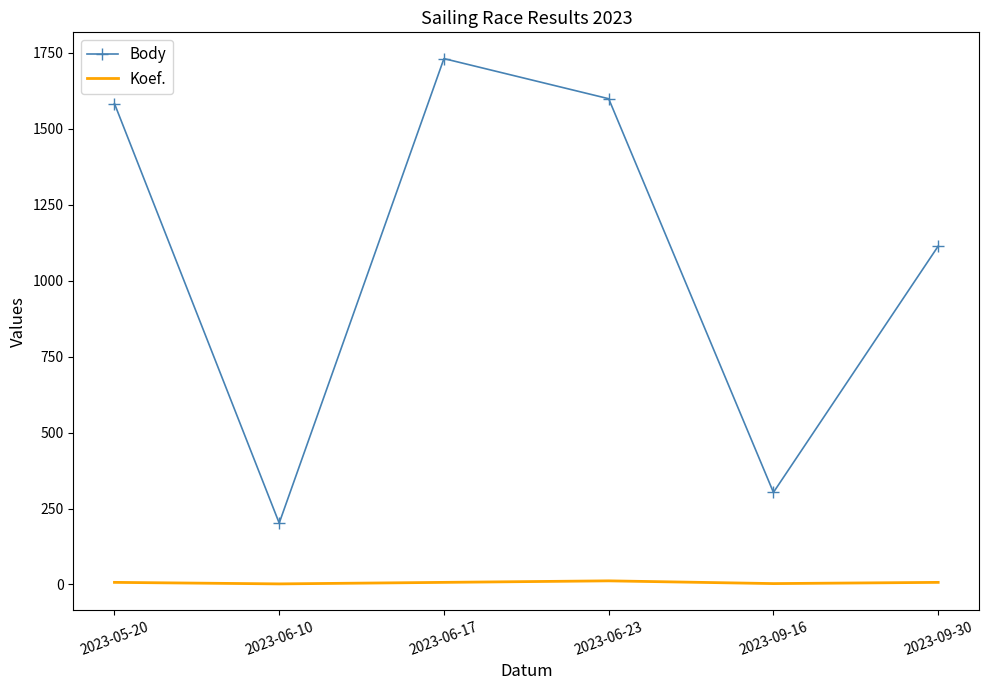

What is the minimum value for Body?

202